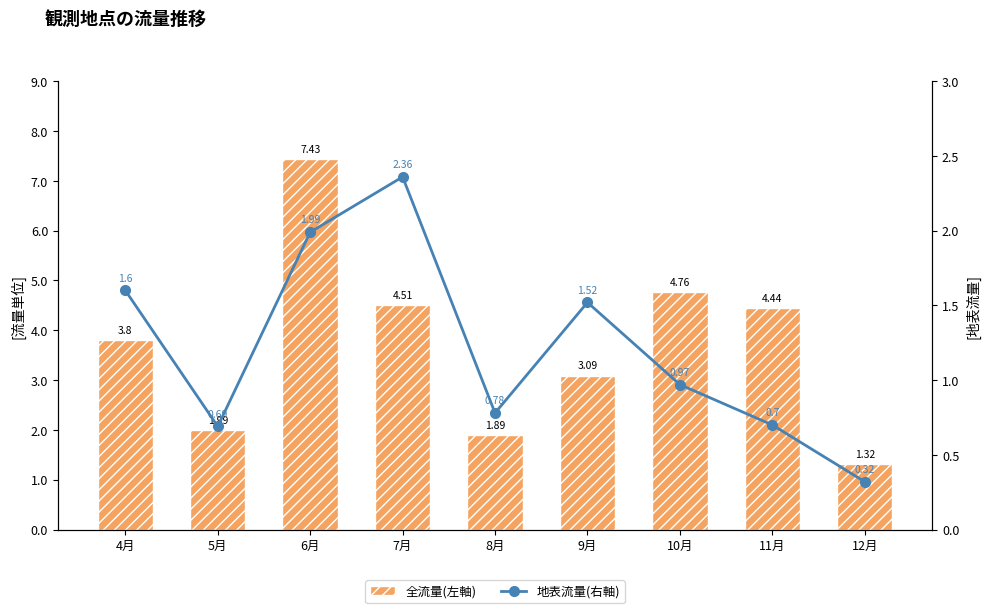

List the series in order of their overall mean, highest first.

全流量(左軸), 地表流量(右軸)